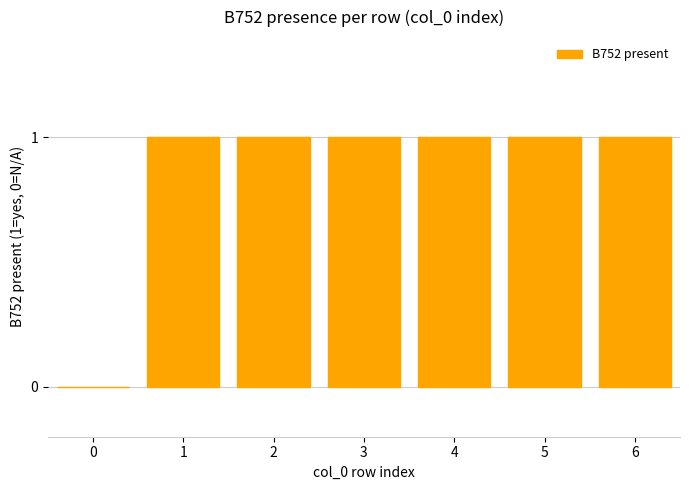

What is the sum of the values at 3 and 4?

2